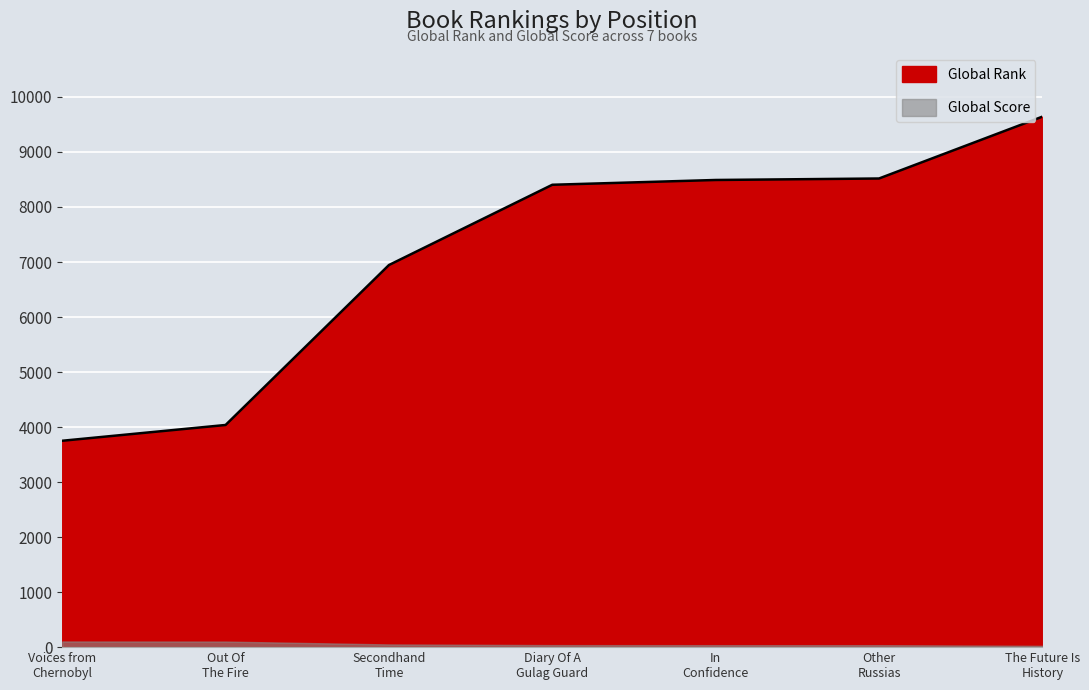

The value at Voices from Chernobyl is 1679. True or false?

False